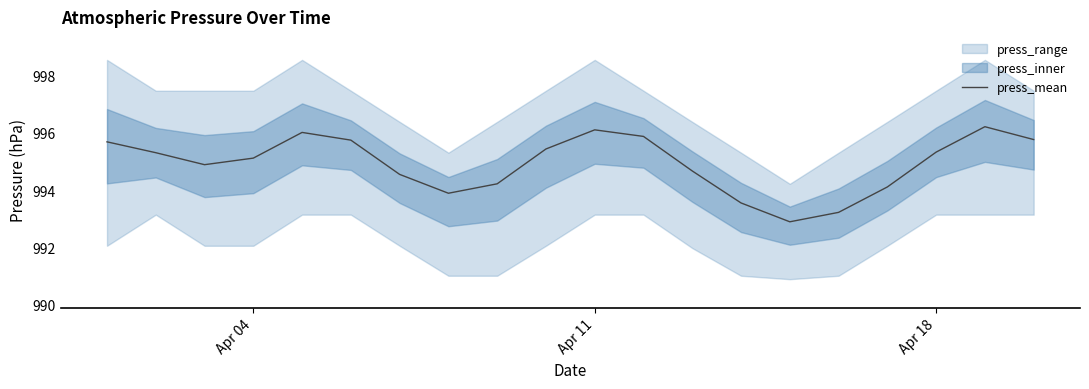

The chart shows a value of 551.9 at 15. True or false?

False